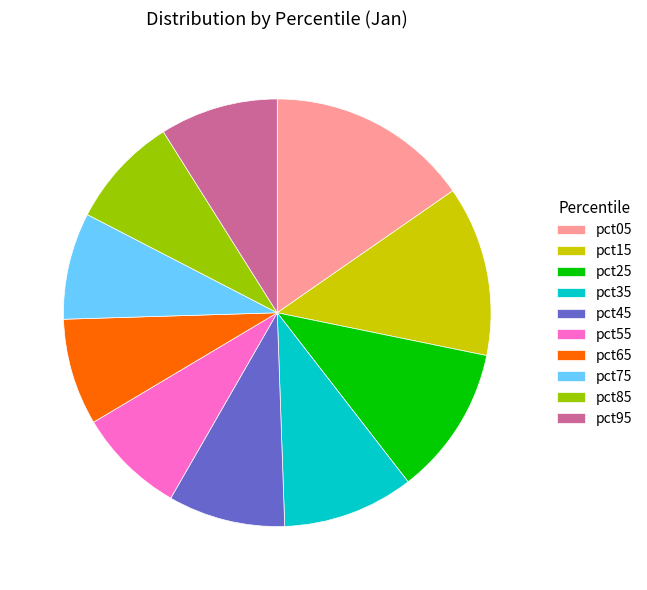

Is the sum of pct55 and pct75 greater than half?

No